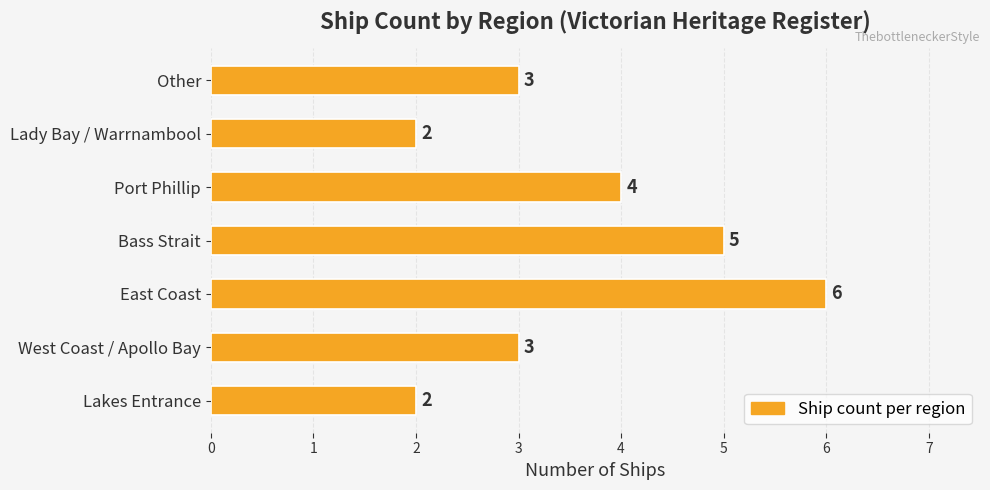

What is the change in value from Lakes Entrance to East Coast?

+4